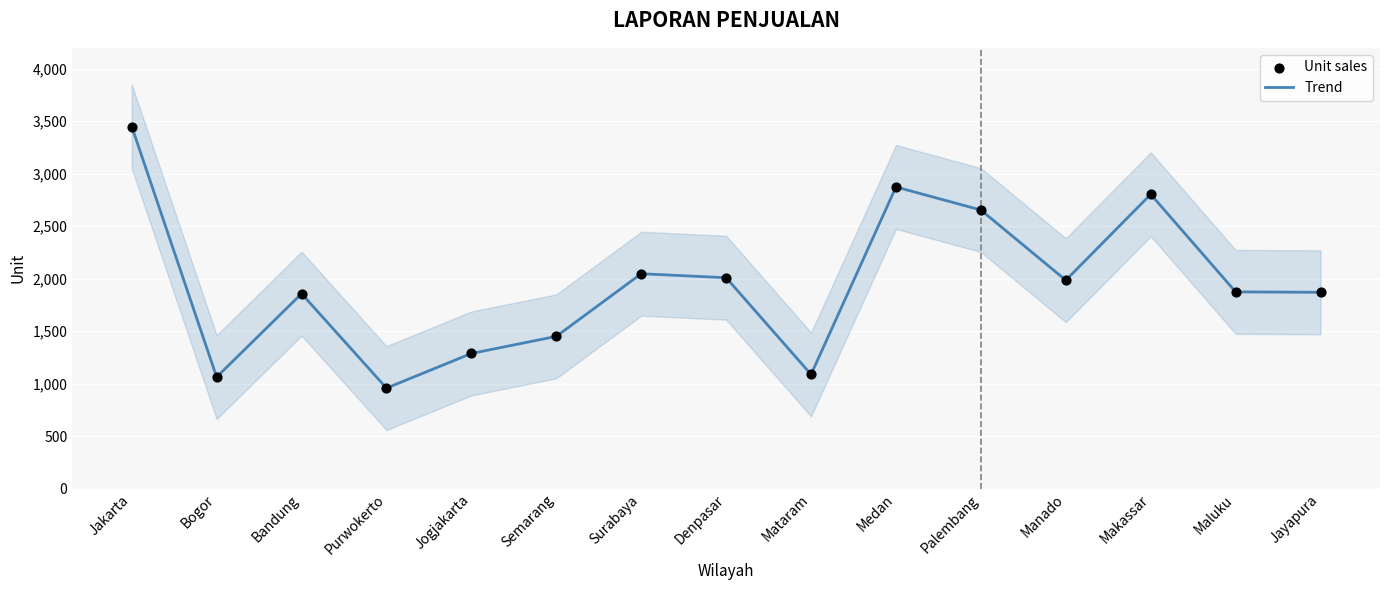

Which series has the largest total across all categories?

Trend